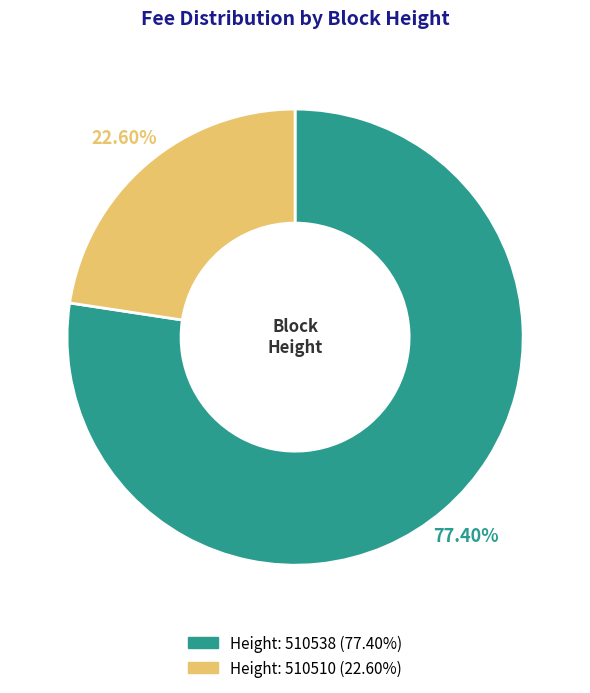

Is there any slice that represents more than half of the pie?

Yes